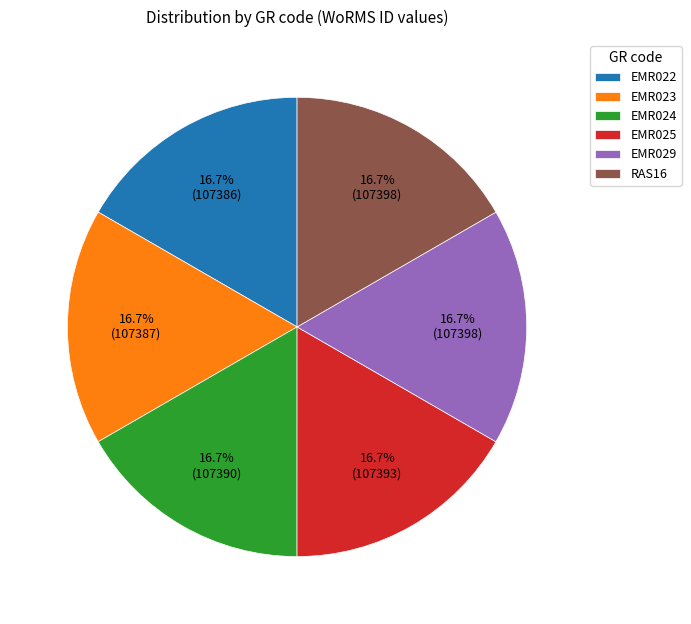

Does EMR029 represent more than half of the total?

No